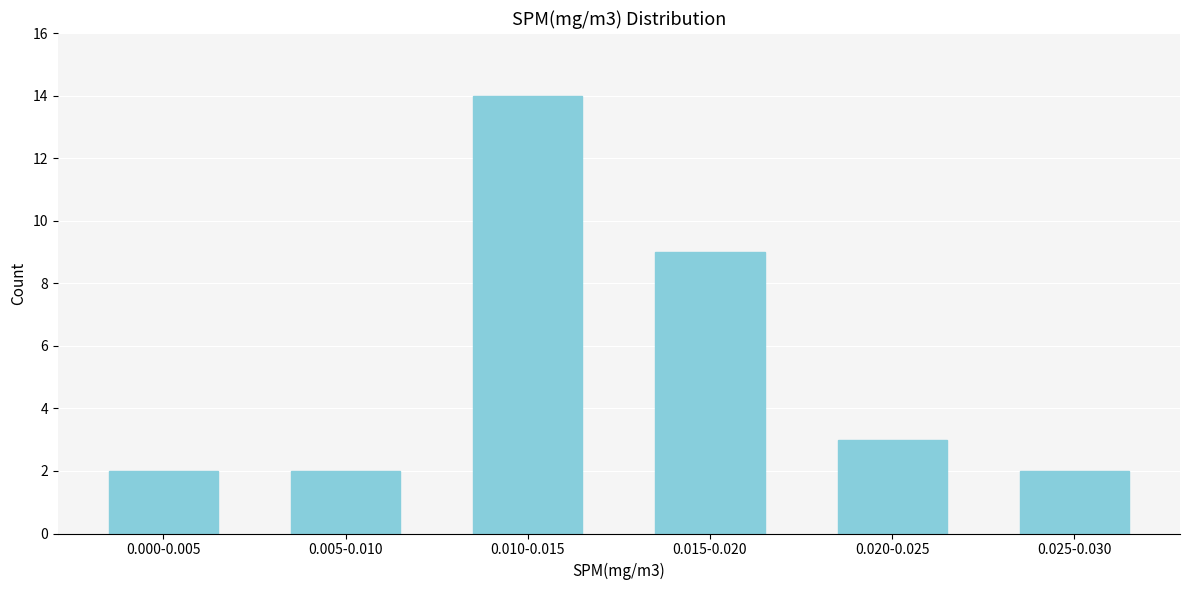

Reading left to right, what are all the values shown in this chart?

2	2	14	9	3	2